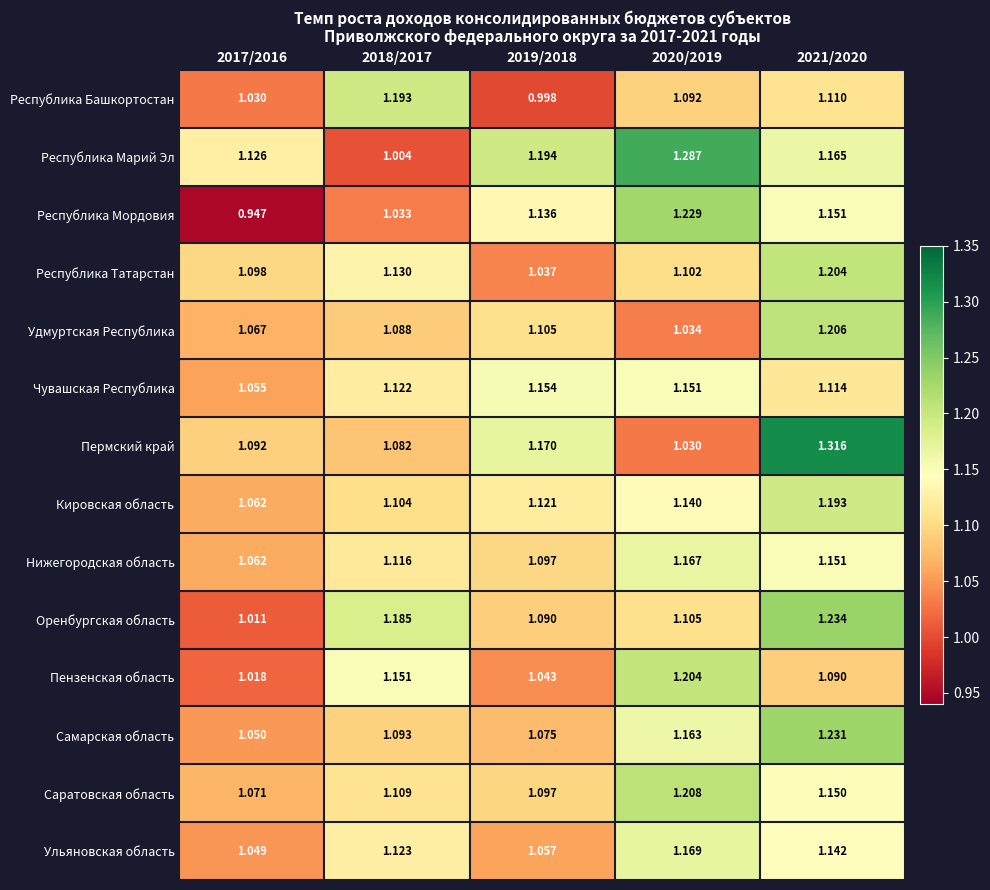

Which series has the widest spread of values?

Пермский край